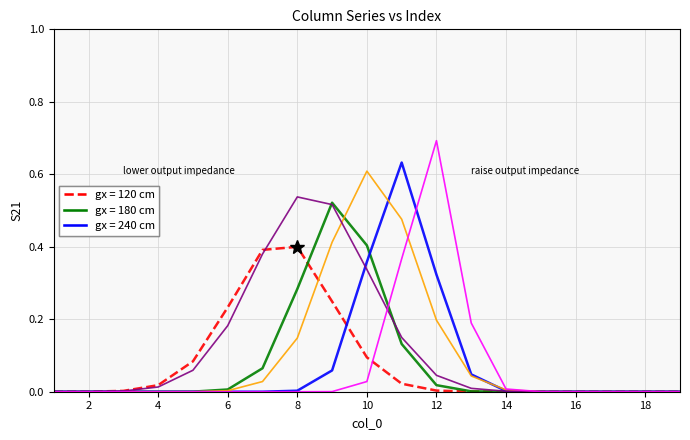

What is the greatest value displayed?

0.7